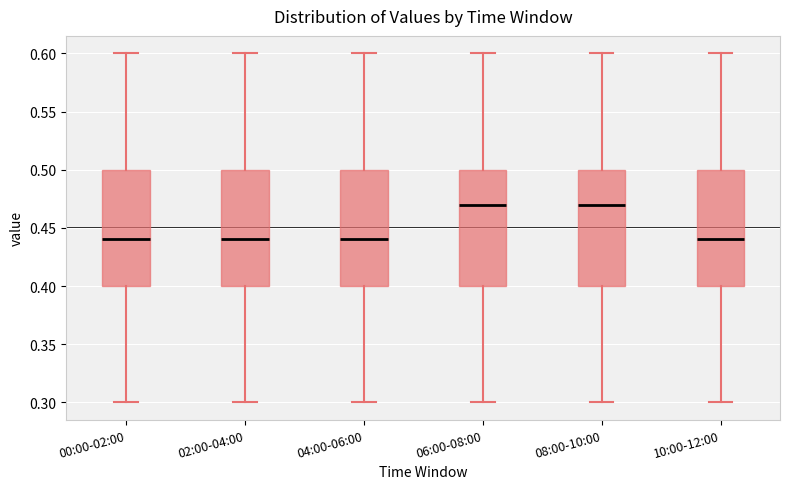

Reading left to right, transcribe this box plot: for each box, give where its median line is, the range the box spans, and where its two whiskers end, as read against the y-axis. The values are not printed on the chart, so give them approximately, as read against the axis.

00:00-02:00: median 0.44, box 0.40 to 0.50, whiskers 0.30 to 0.60
02:00-04:00: median 0.44, box 0.40 to 0.50, whiskers 0.30 to 0.60
04:00-06:00: median 0.44, box 0.40 to 0.50, whiskers 0.30 to 0.60
06:00-08:00: median 0.47, box 0.40 to 0.50, whiskers 0.30 to 0.60
08:00-10:00: median 0.47, box 0.40 to 0.50, whiskers 0.30 to 0.60
10:00-12:00: median 0.44, box 0.40 to 0.50, whiskers 0.30 to 0.60